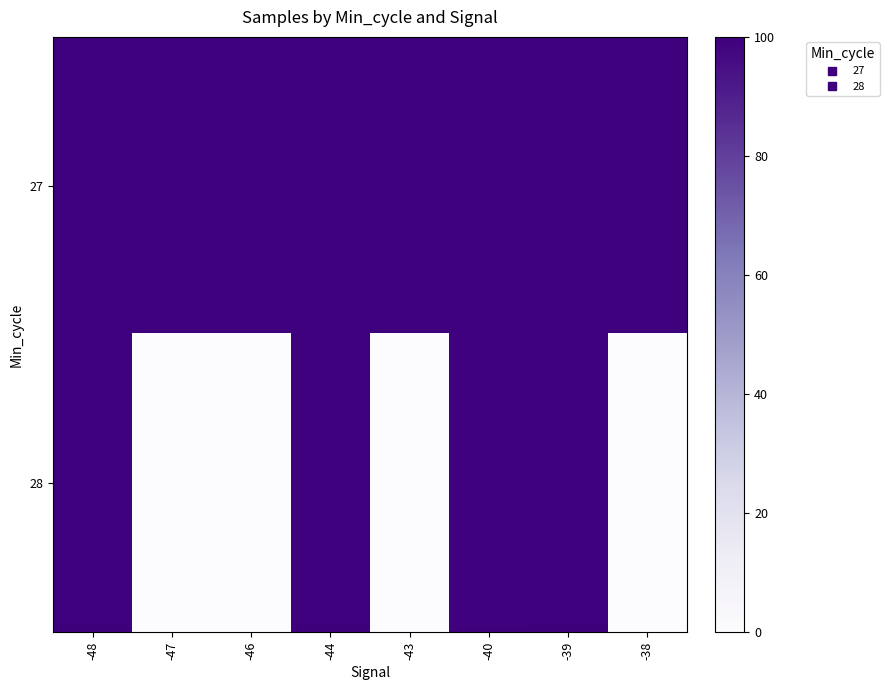

At -44, list the series in order from largest to smallest.

27, 28